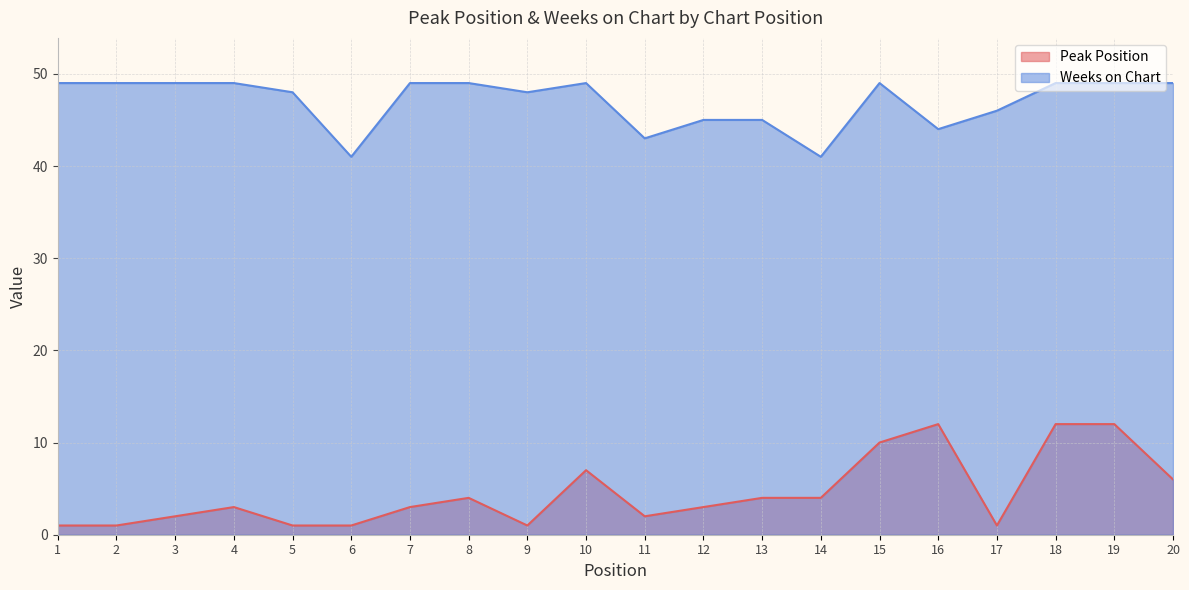

What value does the Weeks on Chart series have at 8?

49